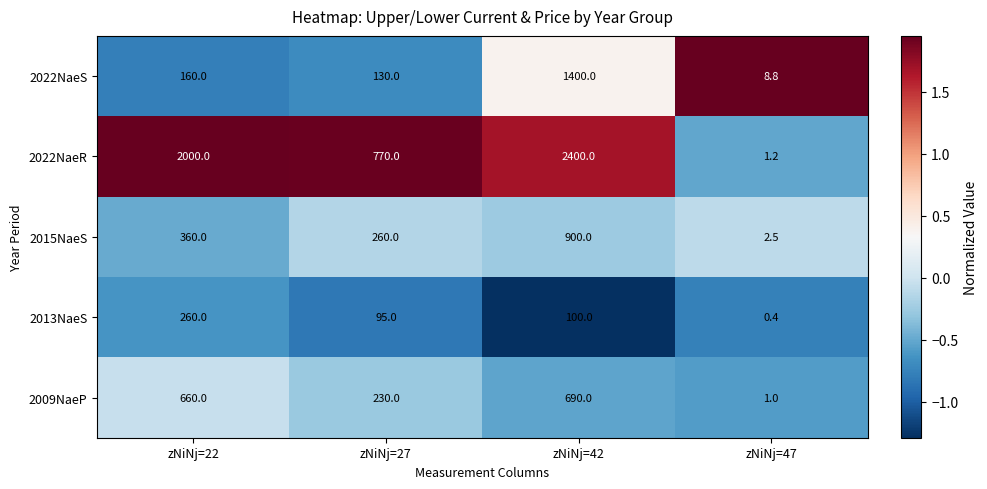

What is the sum of the 2022NaeS values at zNiNj=22 and zNiNj=47?

168.8